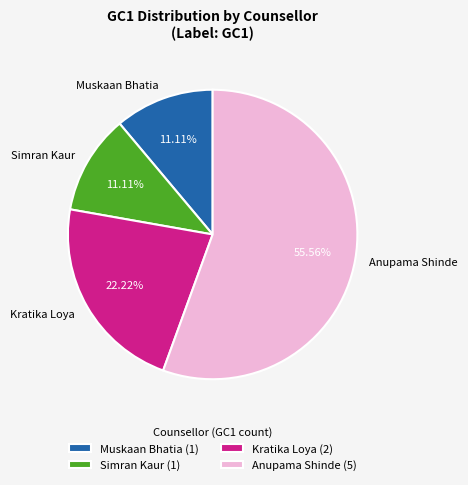

True or false: Muskaan Bhatia accounts for 4% of the total.

False